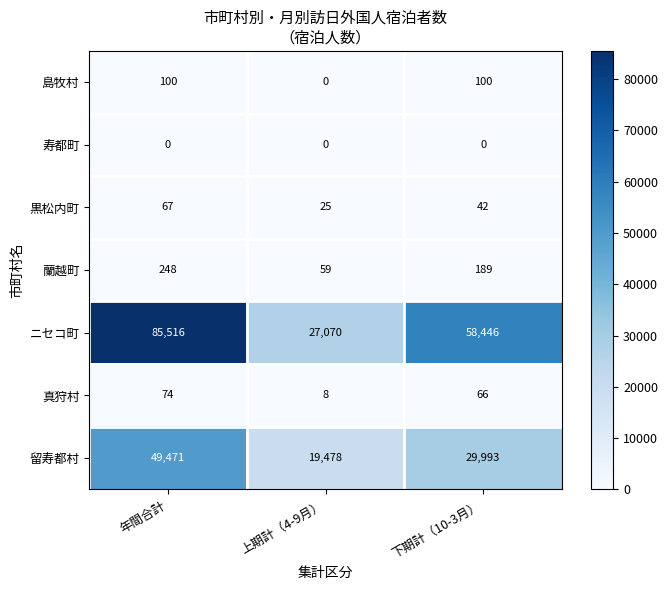

List the series in order of their peak value, highest first.

ニセコ町, 留寿都村, 蘭越町, 島牧村, 真狩村, 黒松内町, 寿都町